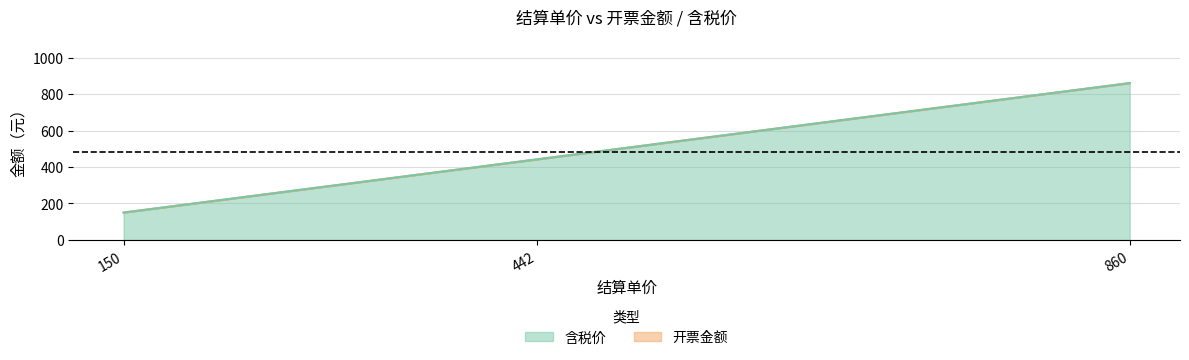

Which category has the highest value across all series?

860